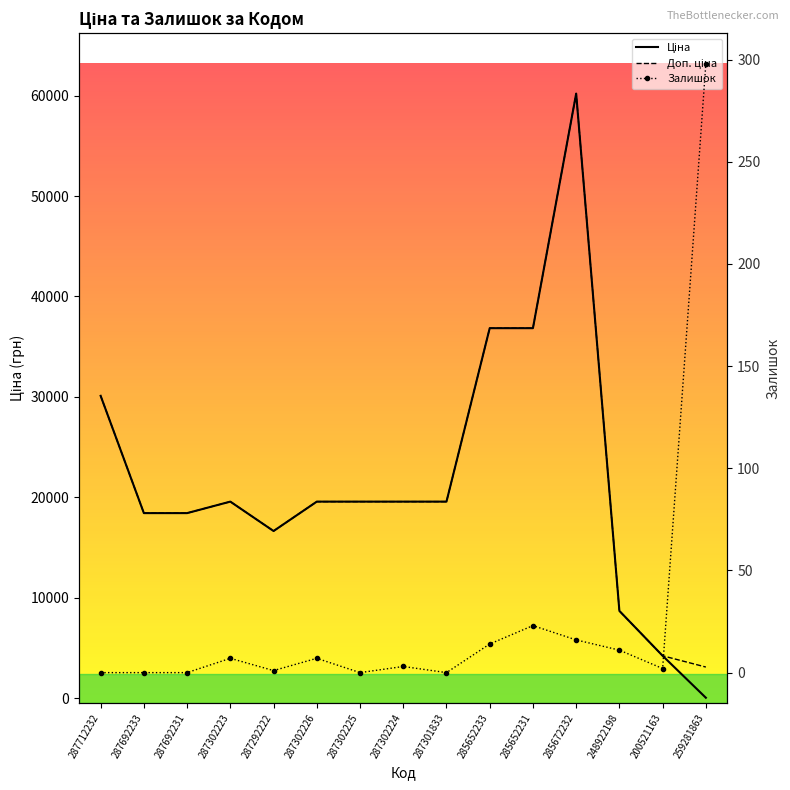

How many intersections are there between Ціна and Залишок?

1